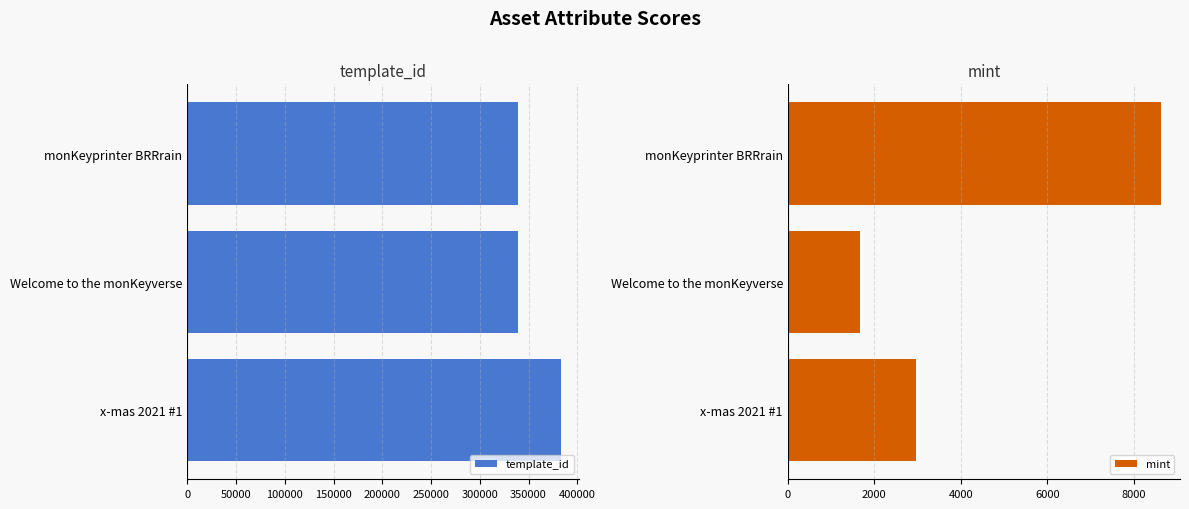

How many values in the mint series exceed 2958?

1